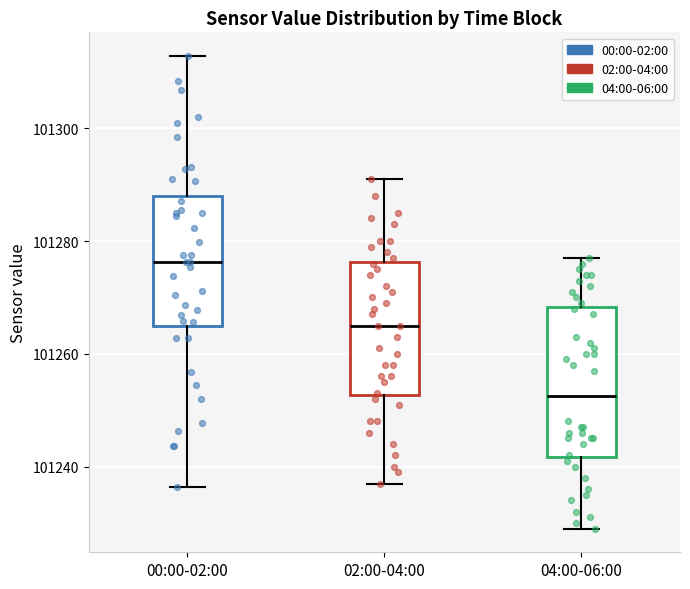

Comparing the boxes themselves (not the whiskers), which one is the tallest?

04:00-06:00